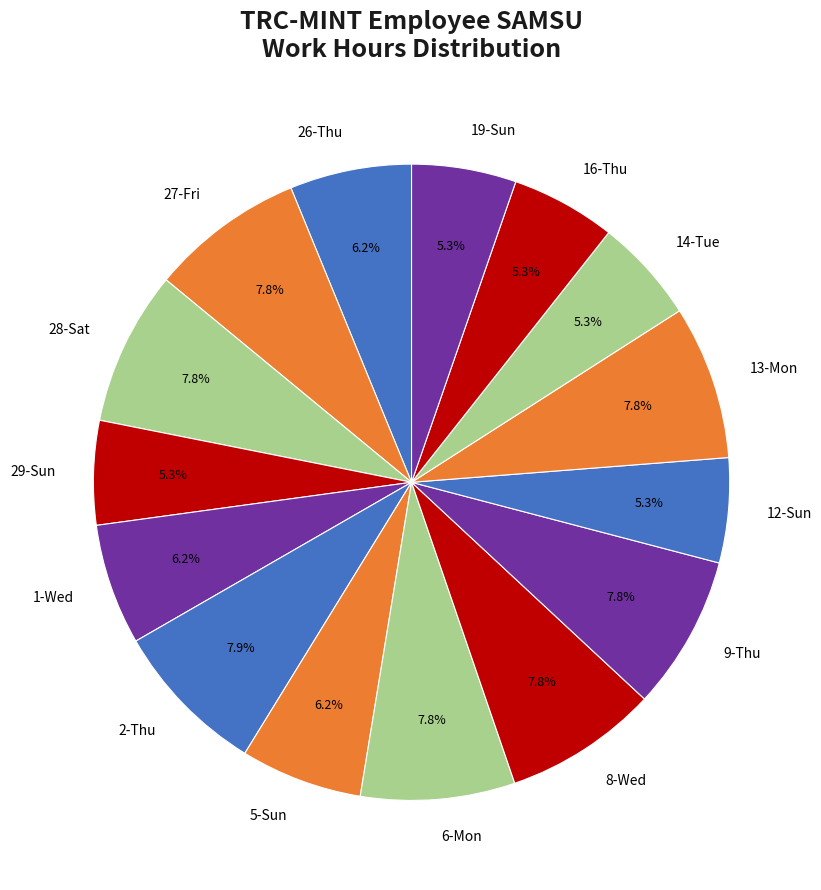

The 12-Sun slice represents 5% of the pie. True or false?

True